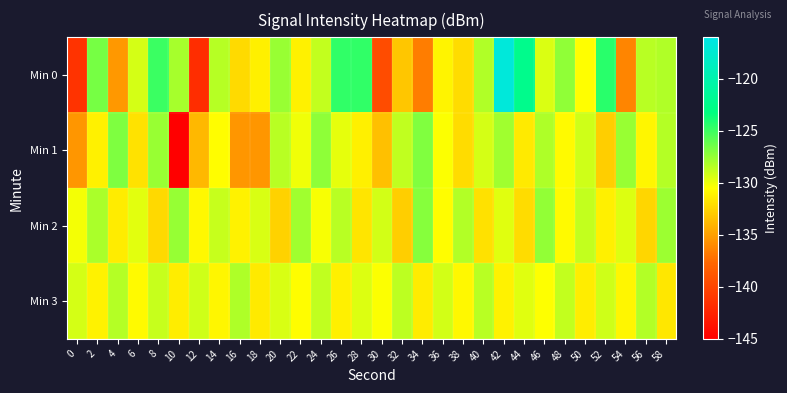

Which series has the largest total across all categories?

Min 3